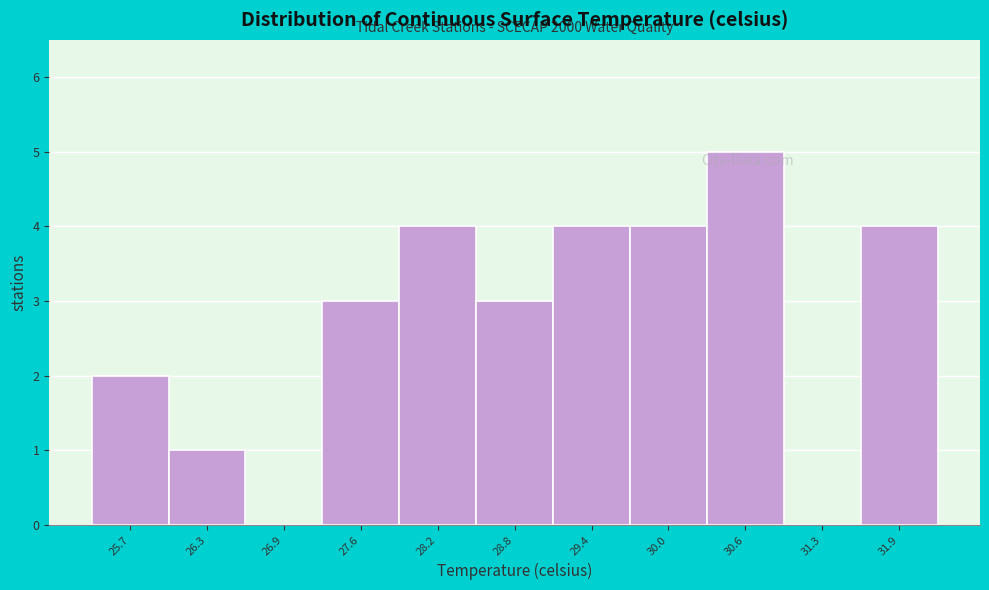

Reading right to left, extract all data points from this chart.

31.9=4	31.3=0	30.6=5	30.0=4	29.4=4	28.8=3	28.2=4	27.6=3	26.9=0	26.3=1	25.7=2